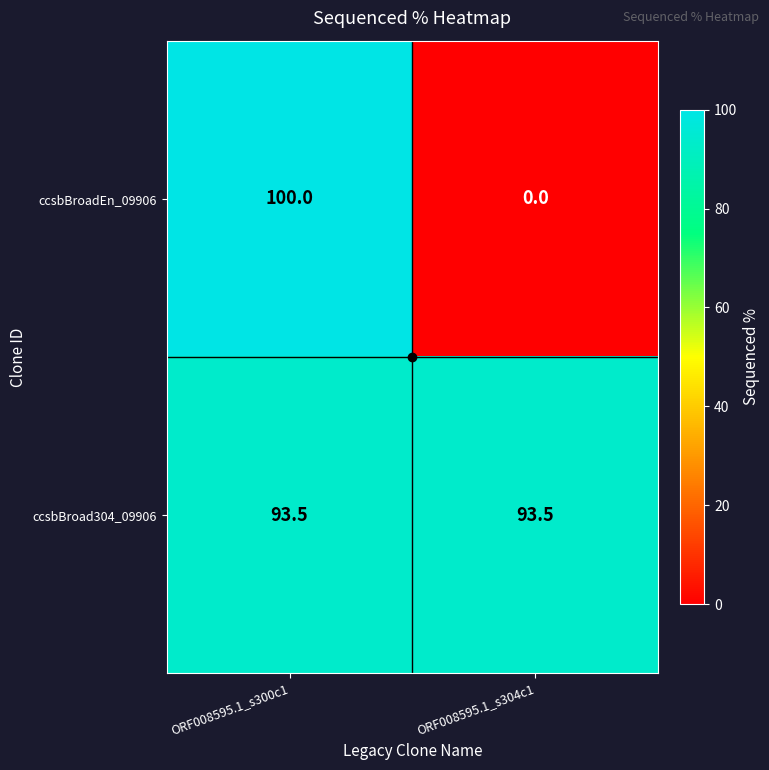

What is the approximate value of ccsbBroadEn_09906 at ORF008595.1_s300c1?

100.0